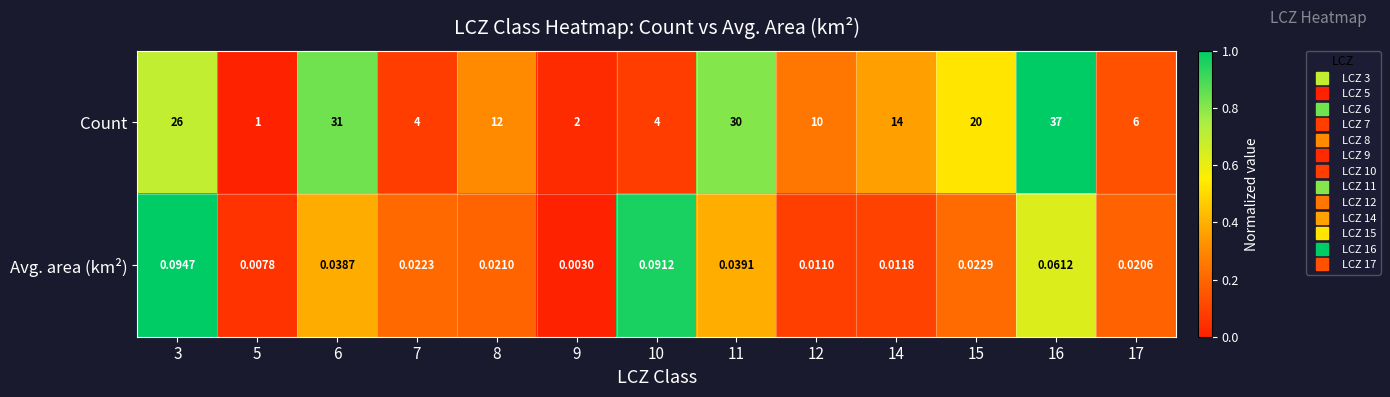

Rank the series at 11 from highest to lowest value.

Count, Avg. area (km²)